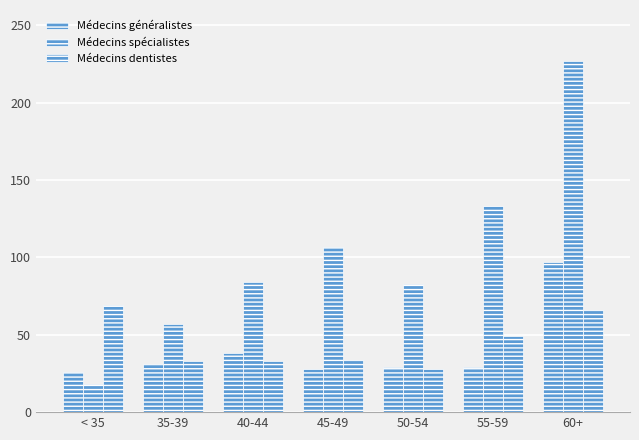

Count the number of categories in the chart.

7